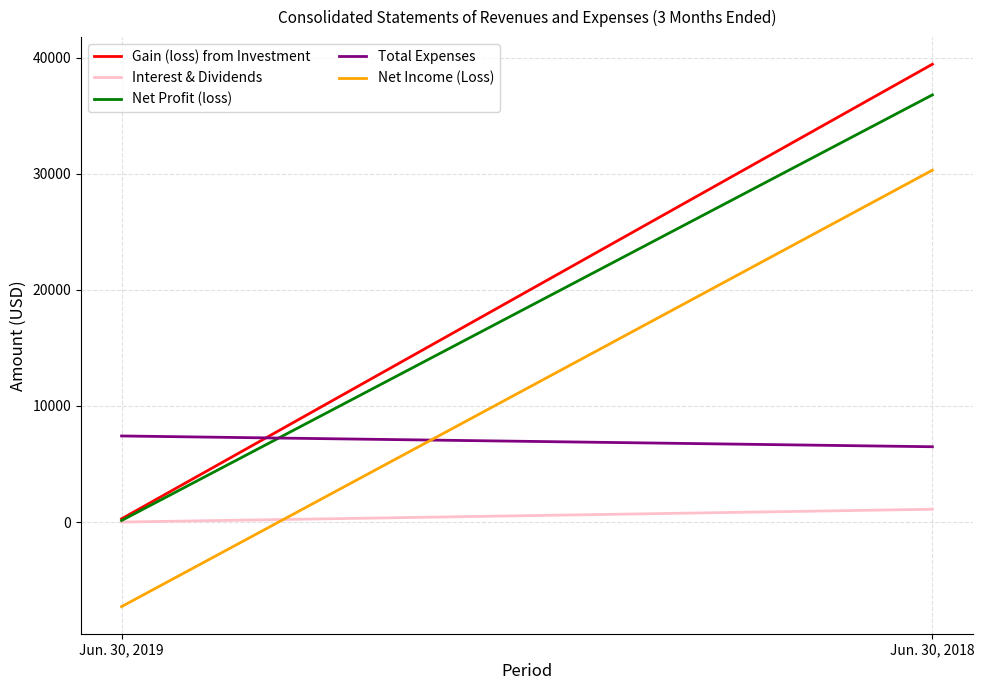

The value of Net Profit (loss) at Jun. 30, 2018 is 54592. True or false?

False